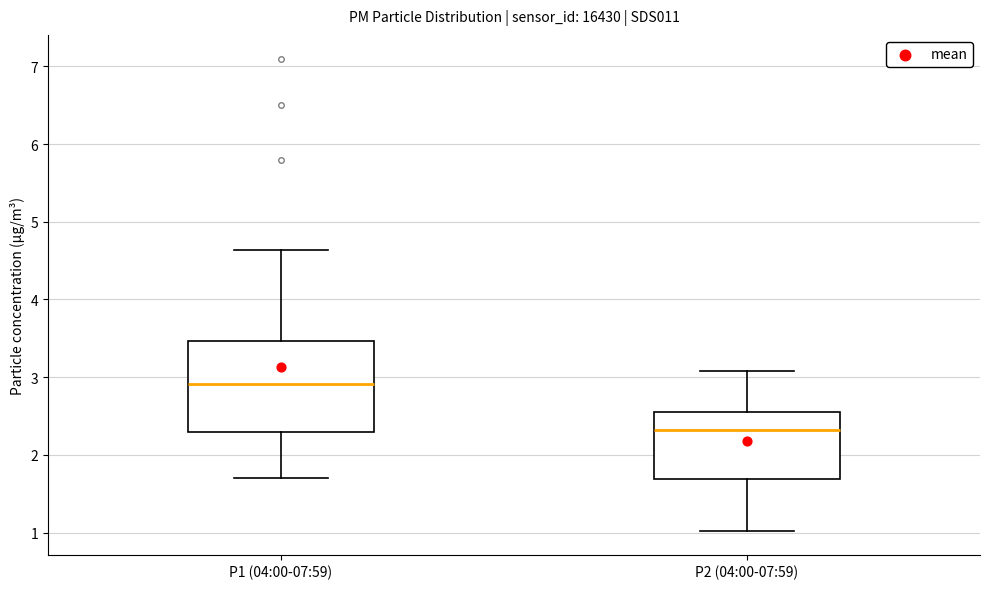

Reading left to right, transcribe this box plot: for each box, give where its median line is, the range the box spans, and where its two whiskers end, as read against the y-axis. The values are not printed on the chart, so give them approximately, as read against the axis.

P1 (04:00-07:59): median 2.9, box 2.3 to 3.5, whiskers 1.7 to 4.6
P2 (04:00-07:59): median 2.3, box 1.7 to 2.6, whiskers 1.0 to 3.1